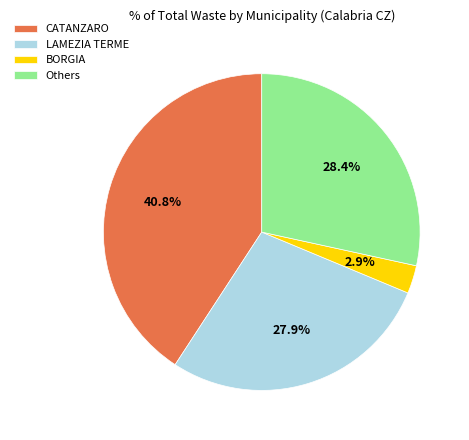

Does CATANZARO represent more than half of the total?

No